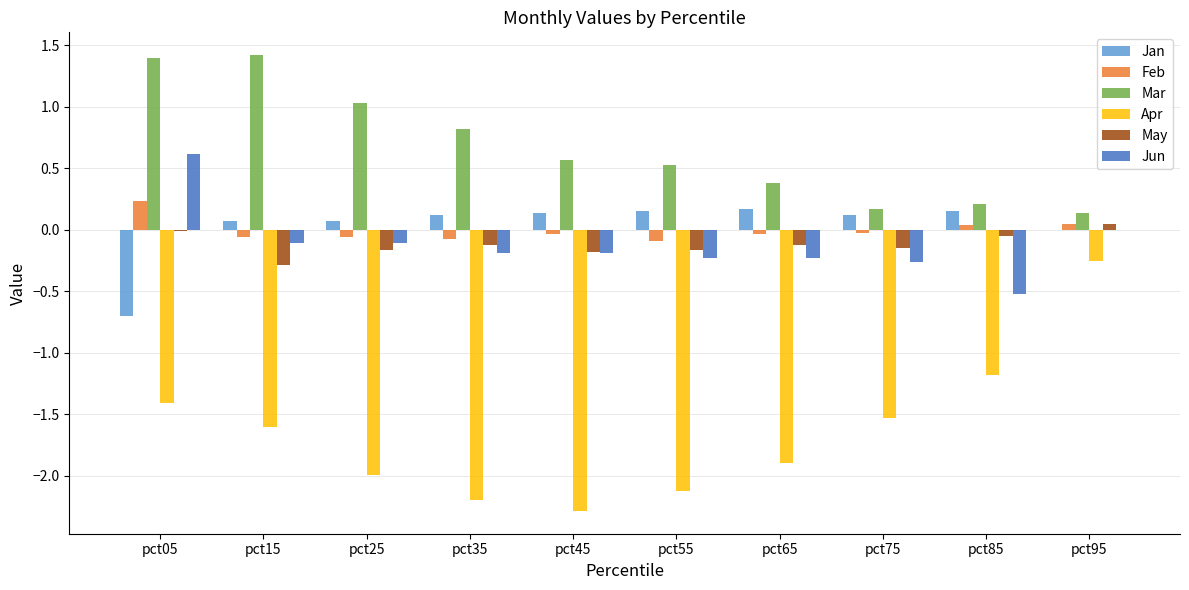

Is the value of Jan at pct25 greater than the value of Feb at pct05?

No